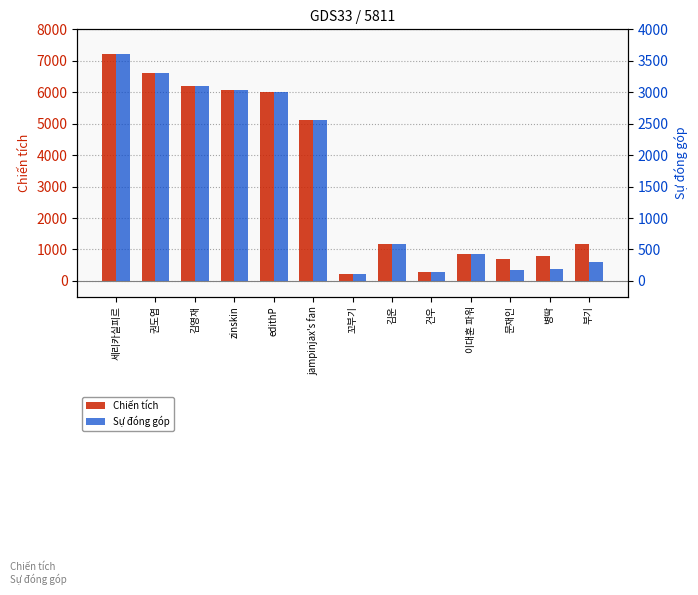

Rank the series by their average value, from lowest to highest.

Sự đóng góp, Chiến tích